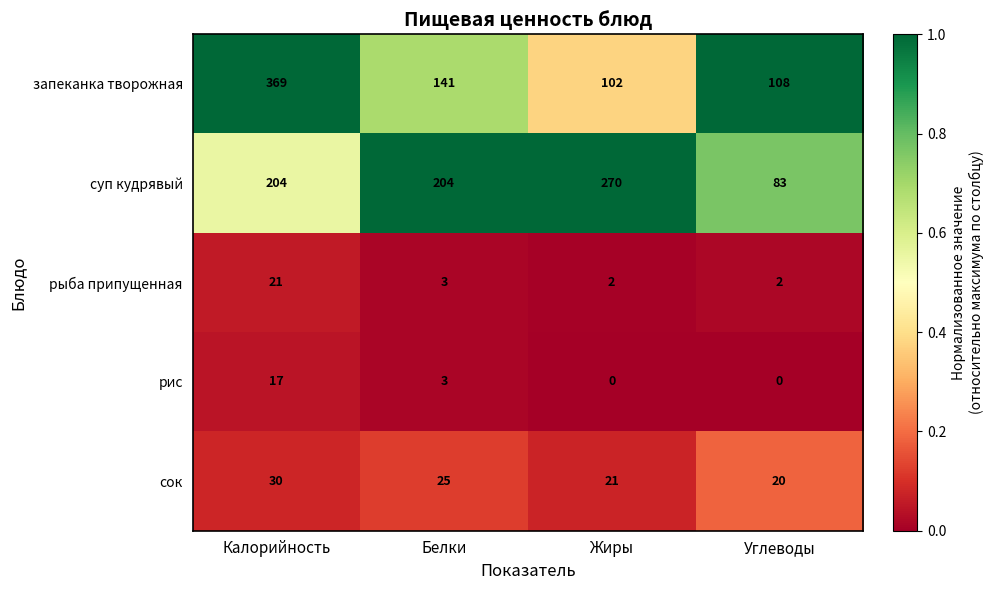

The value of рис at Белки is 2. True or false?

False